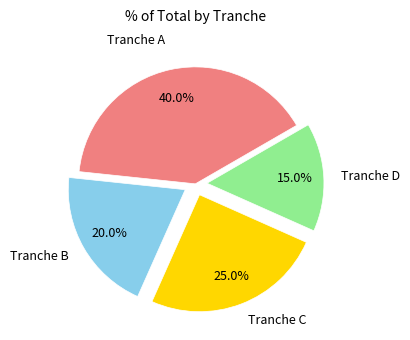

How many slices are in this pie chart?

4